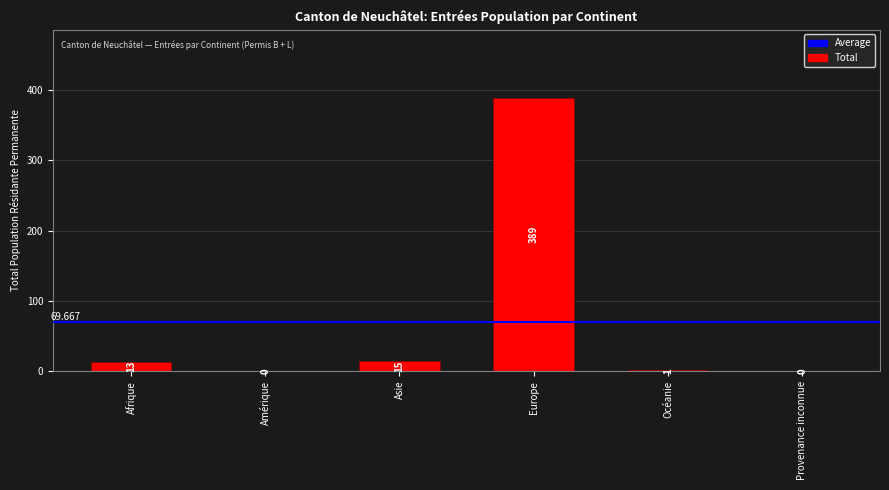

Which has a higher value, Asie or Océanie?

Asie